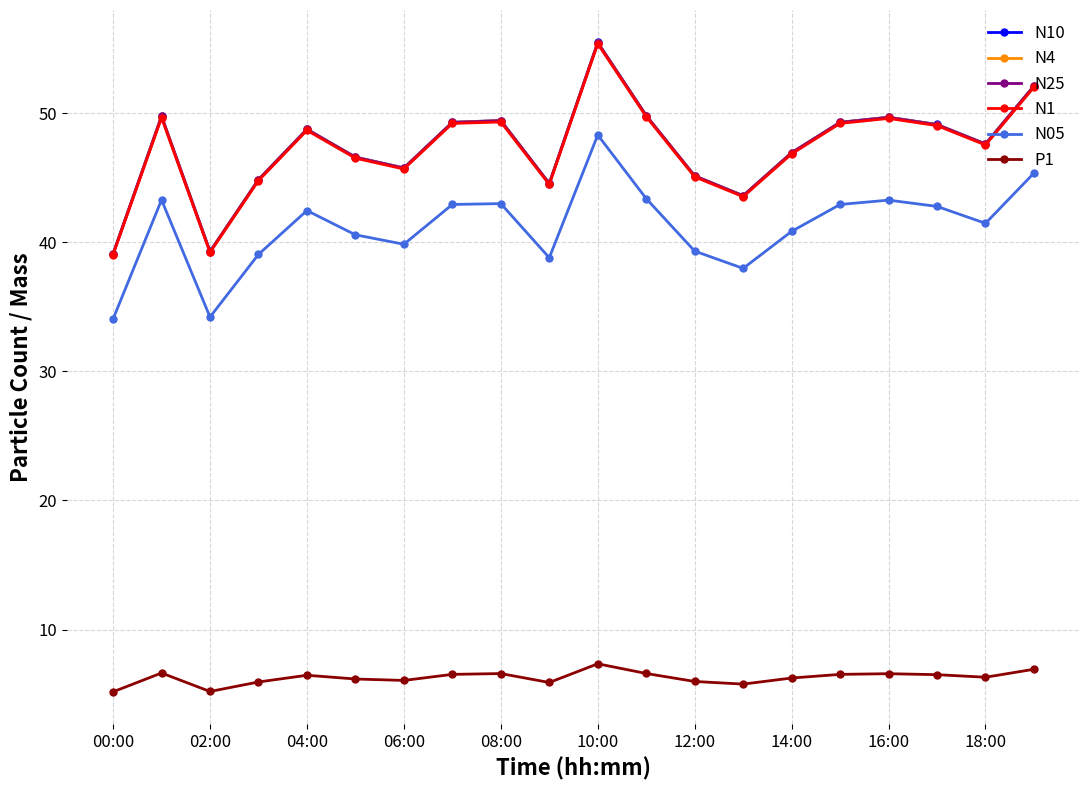

At how many categories does at least one series exceed 19?

20